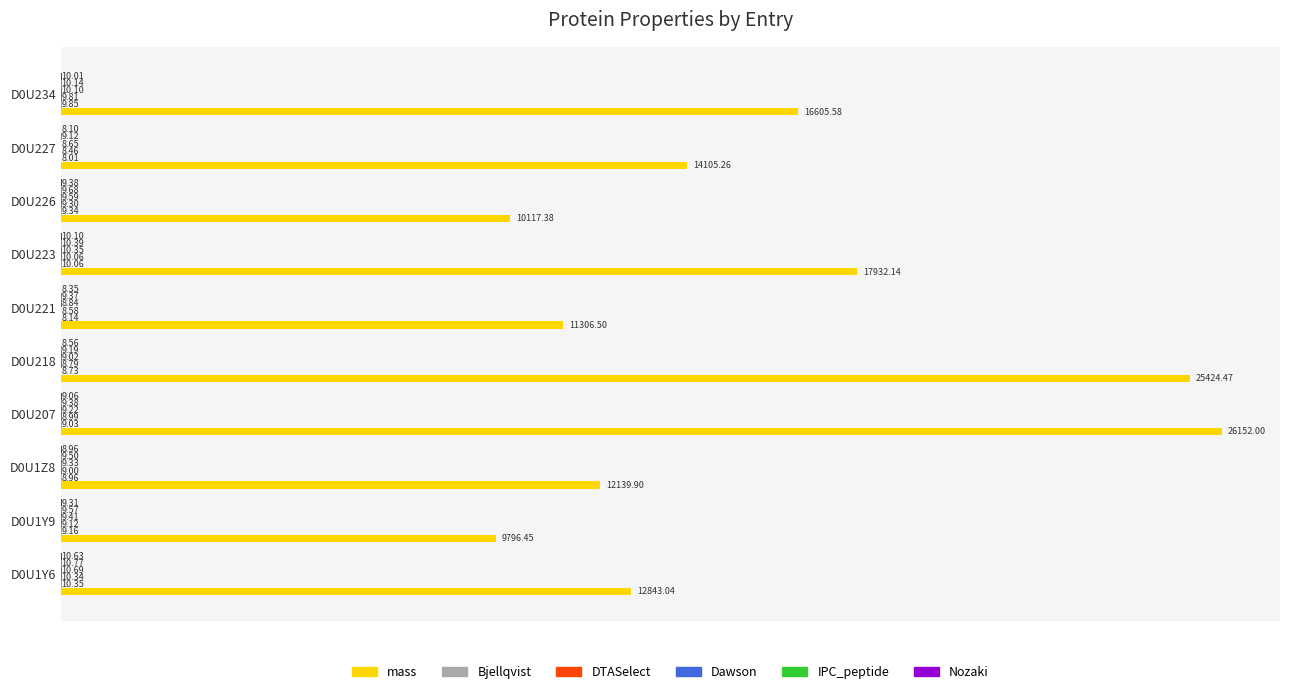

What is the total value across all series at D0U234?

16655.5